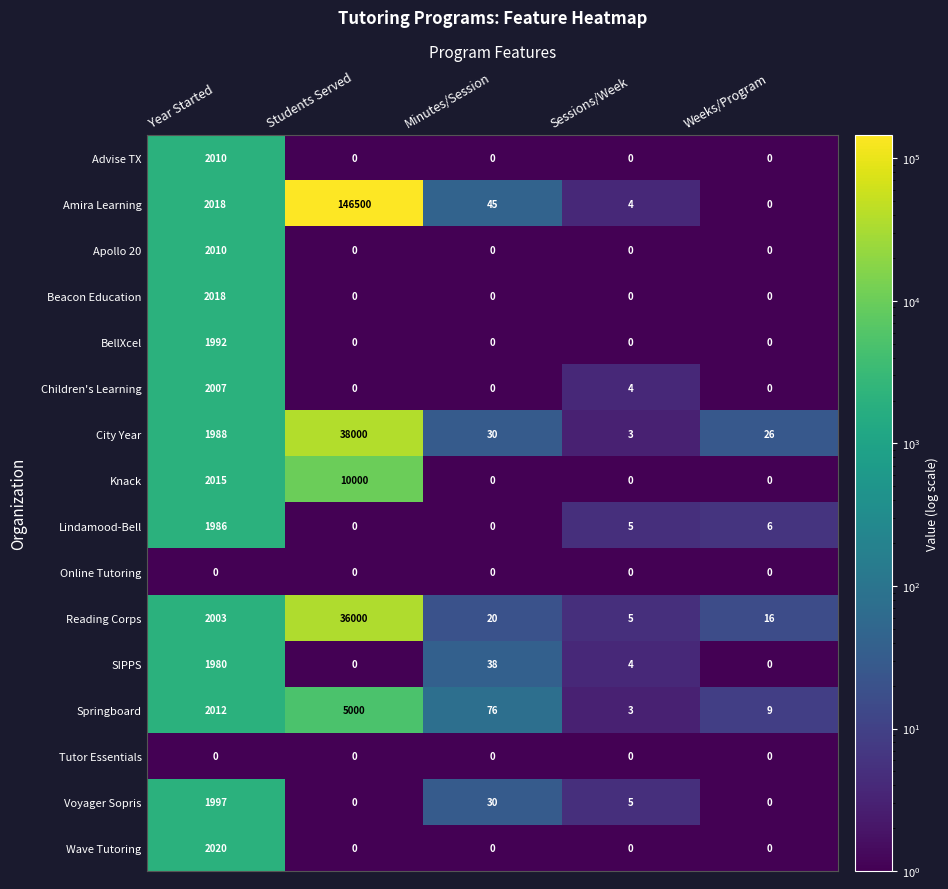

How many distinct data groups are displayed?

16